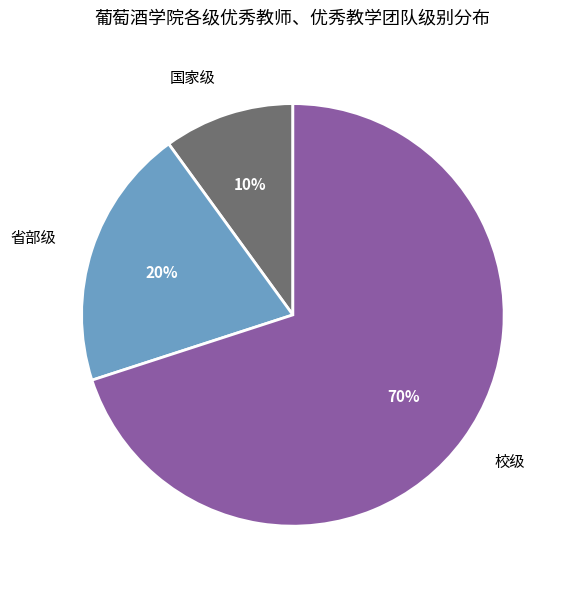

To the nearest percent, what is the combined percentage of 校级 and 省部级?

90%